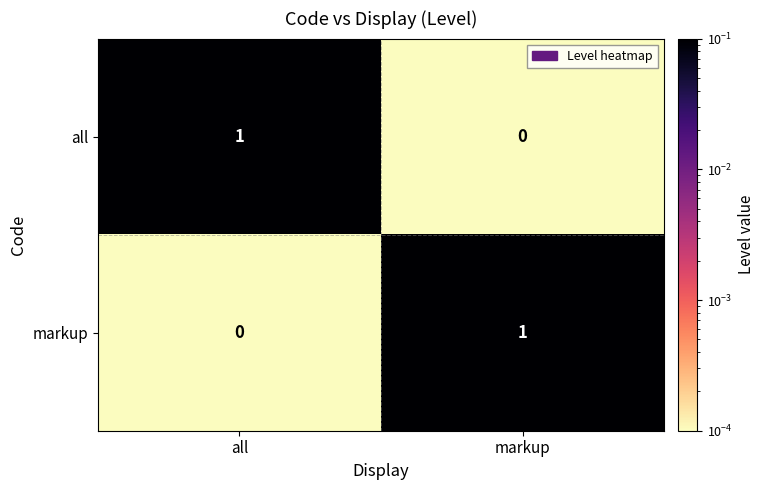

Reading right to left, transcribe all the data shown in this chart.

all: markup=0	all=1
markup: markup=1	all=0